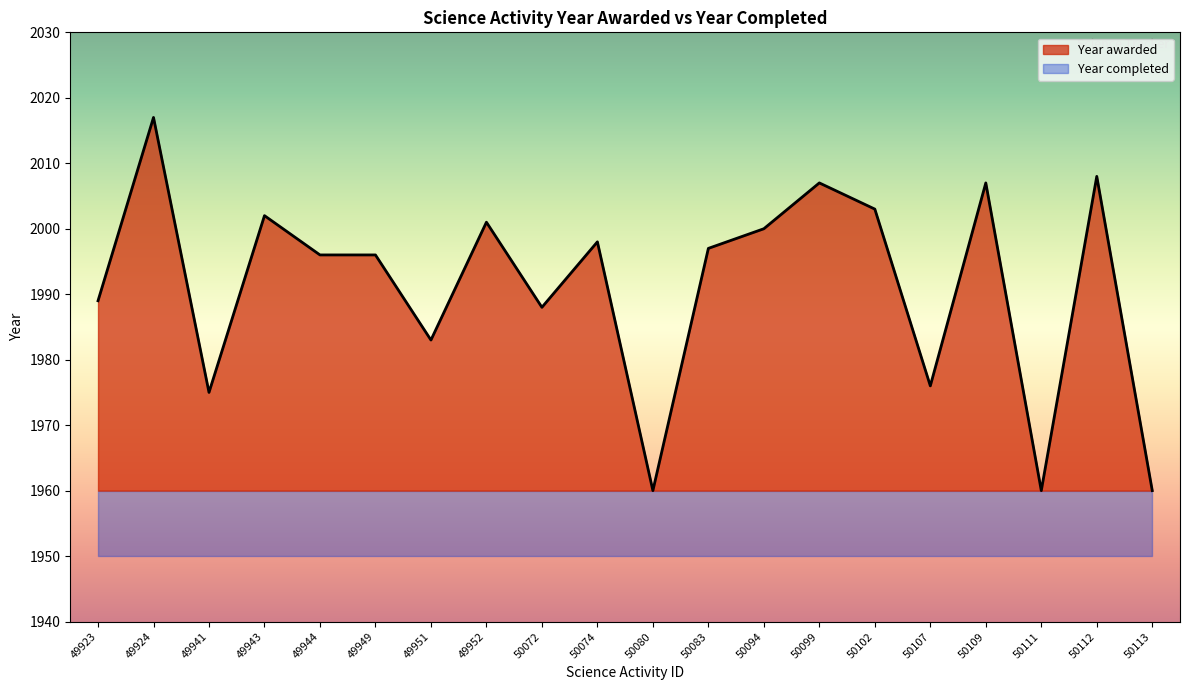

In Year awarded, how many points are lower than both neighbors (excluding endpoints)?

6